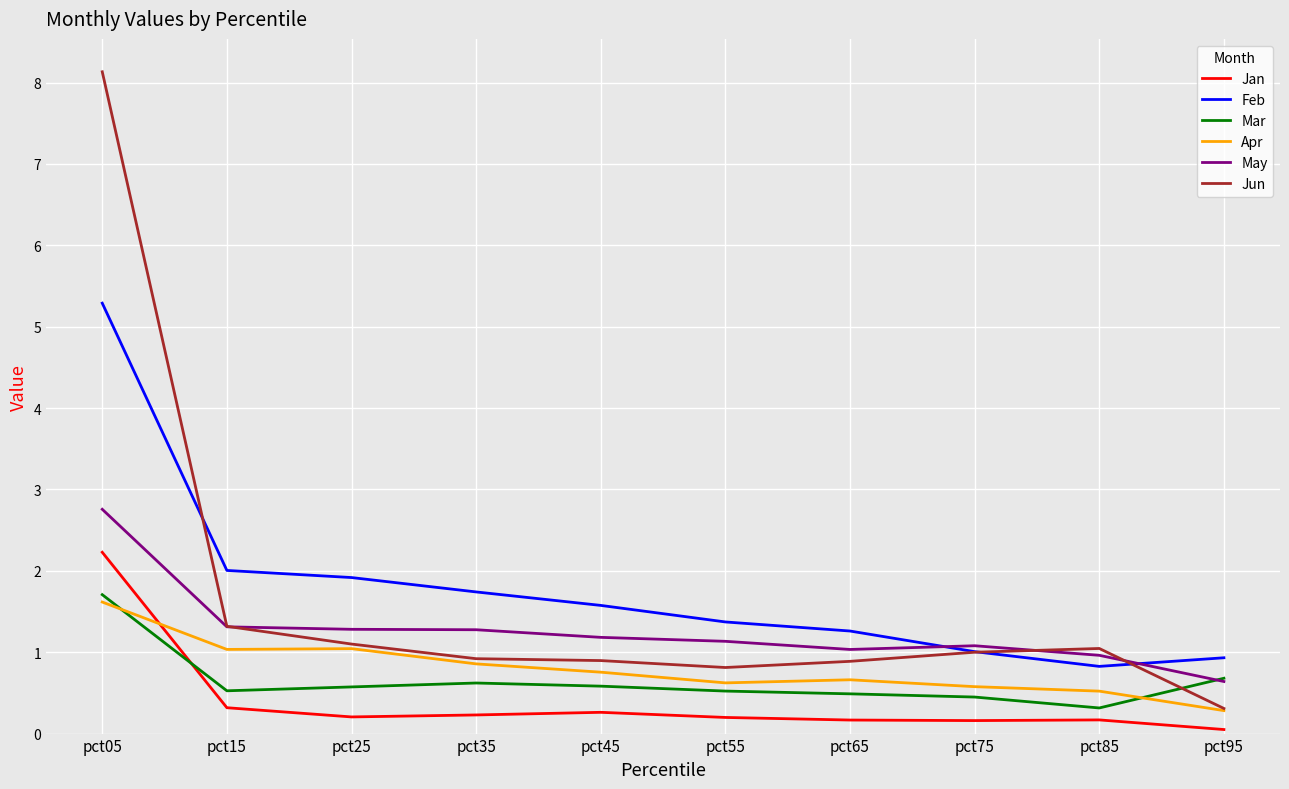

What is the difference between the maximum and minimum values in the May series?

2.1